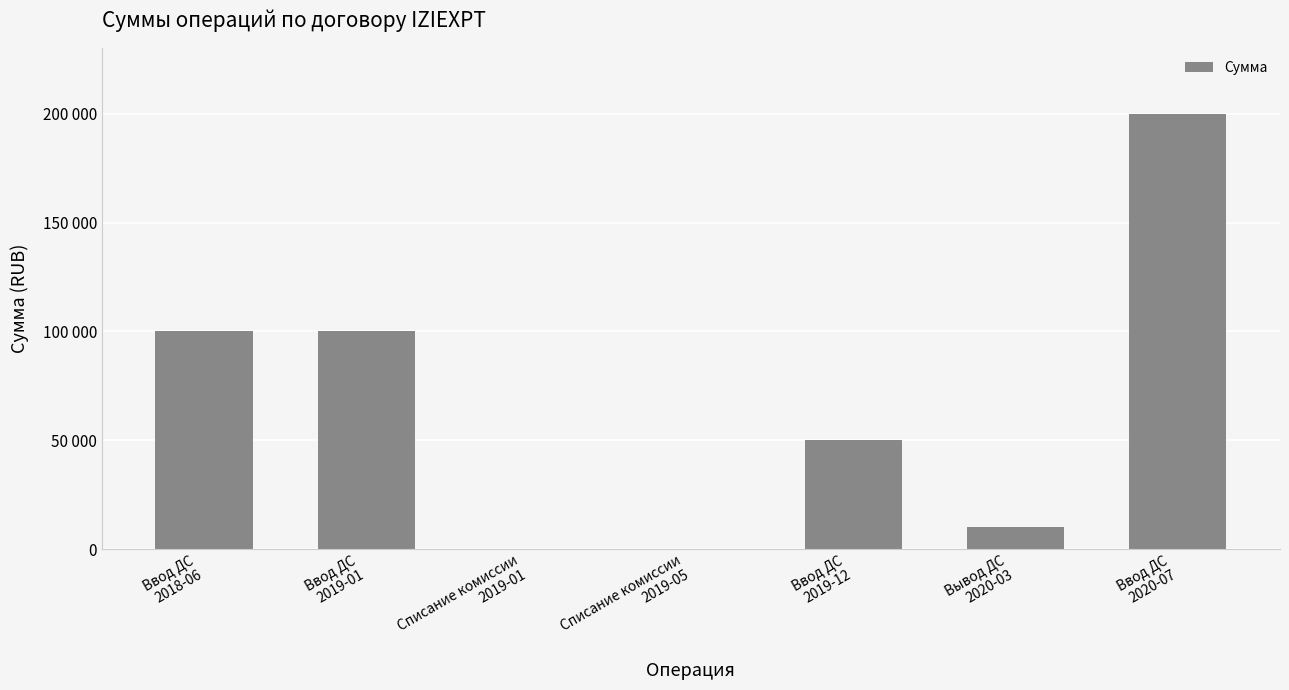

Which label corresponds to the smallest value in the chart?

Списание комиссии
2019-01